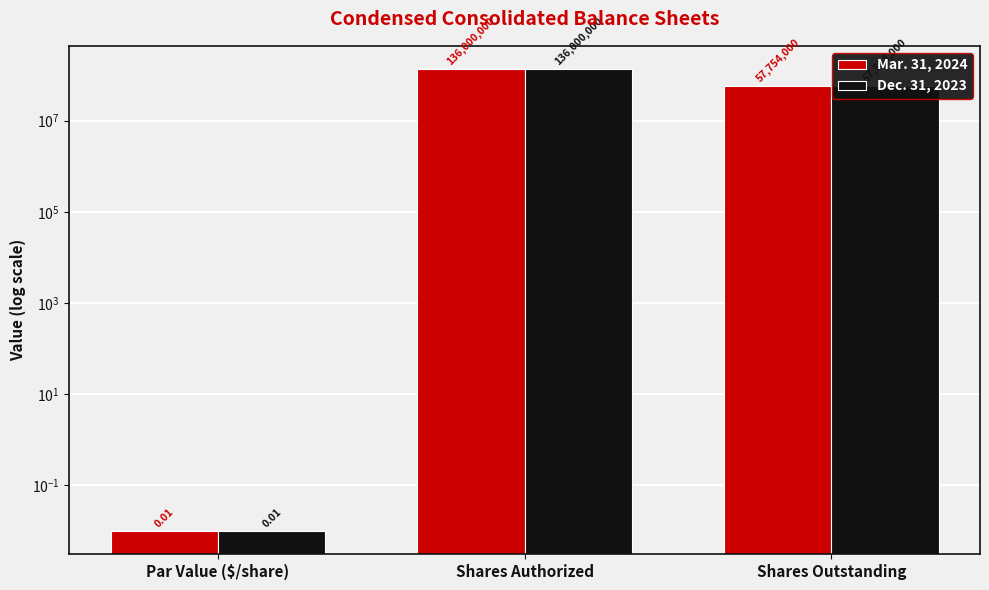

The Dec. 31, 2023 series shows 136000000.0 at Shares Authorized. True or false?

True